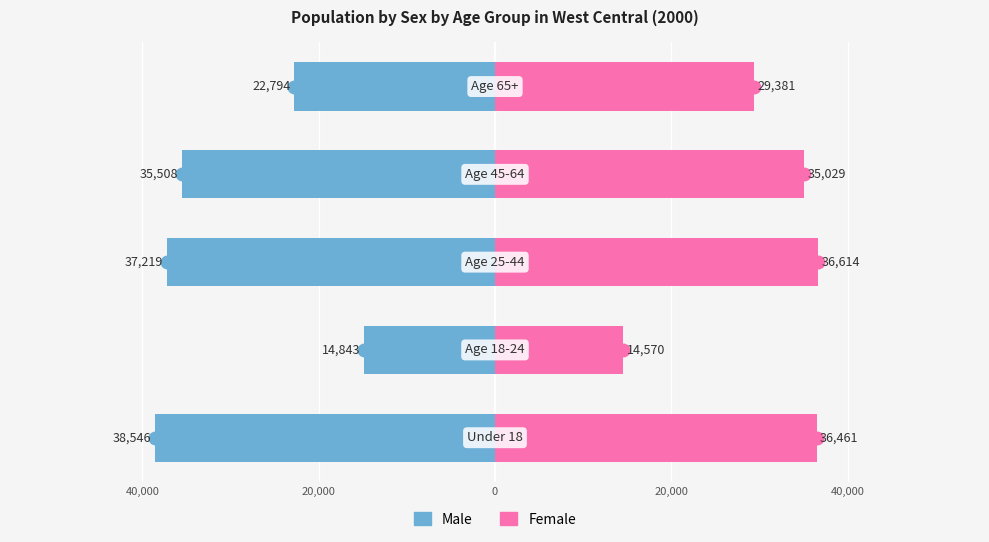

Between 40,000 and 20,000, which is larger?

40,000